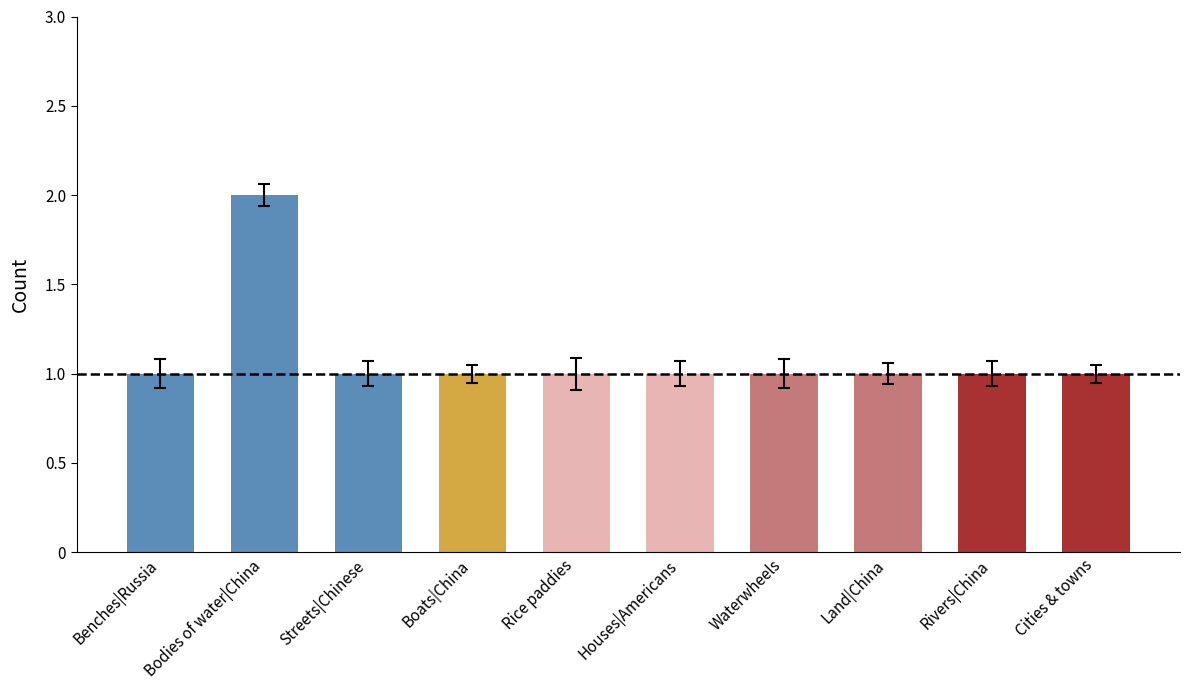

Reading left to right, list all the values displayed in this chart.

Benches|Russia=1	Bodies of water|China=2	Streets|Chinese=1	Boats|China=1	Rice paddies=1	Houses|Americans=1	Waterwheels=1	Land|China=1	Rivers|China=1	Cities & towns=1